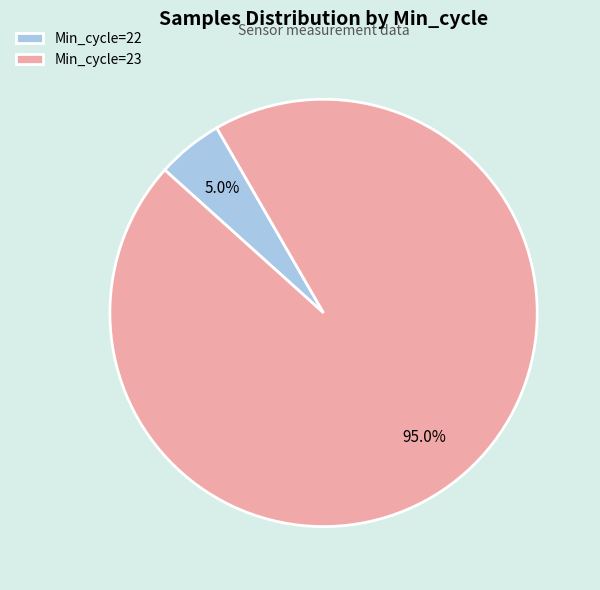

Is there any slice that represents more than half of the pie?

Yes